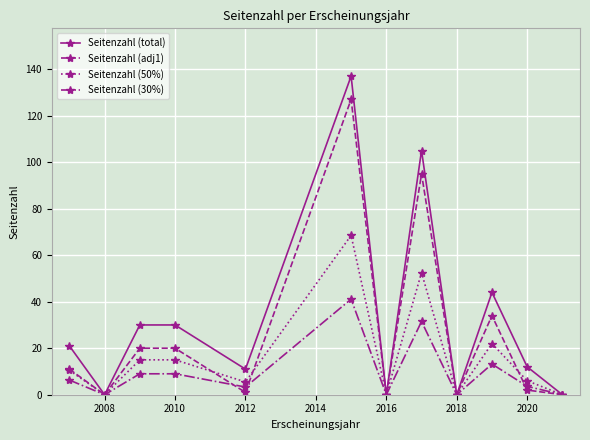

Which series has the widest spread of values?

Seitenzahl (total)